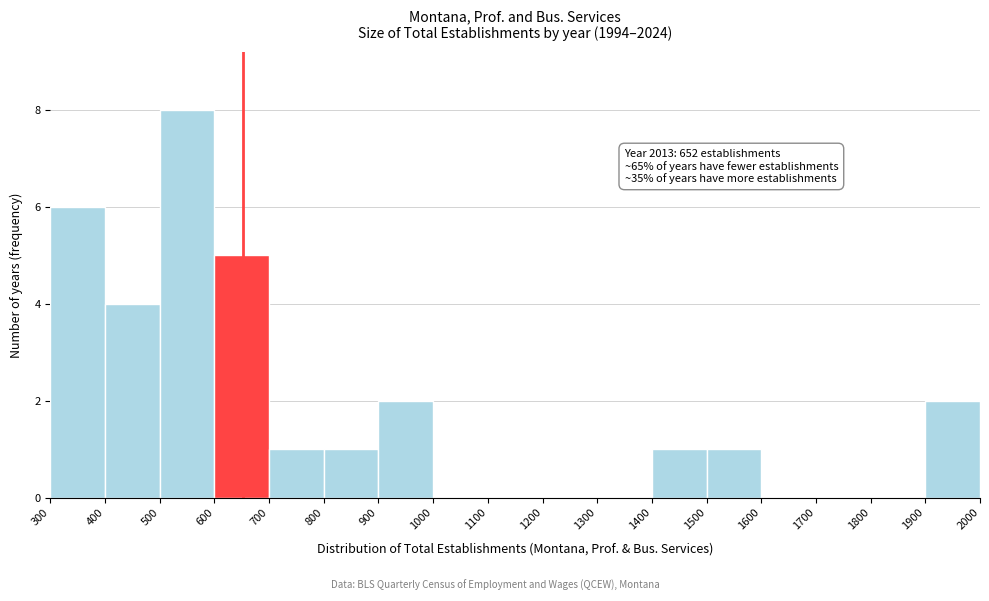

Which range on the x-axis has the tallest bar?

500 to 600